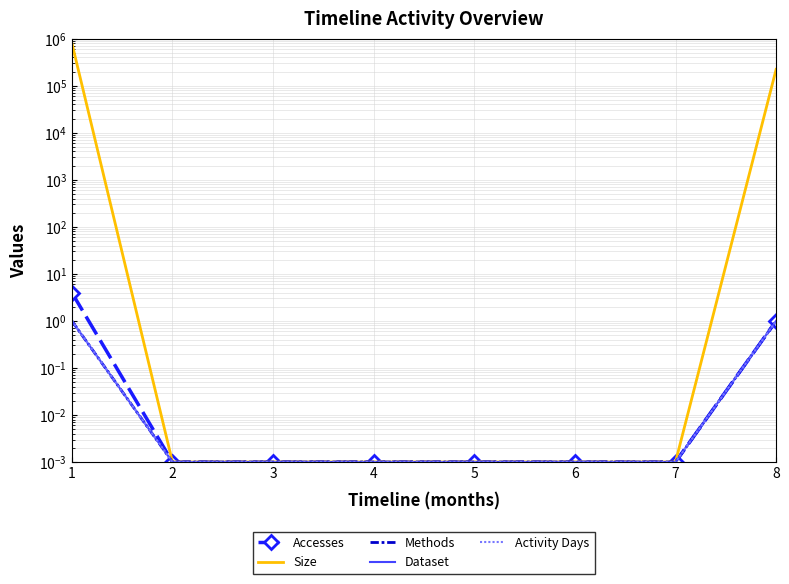

What is the sum of all Accesses values?

5.0